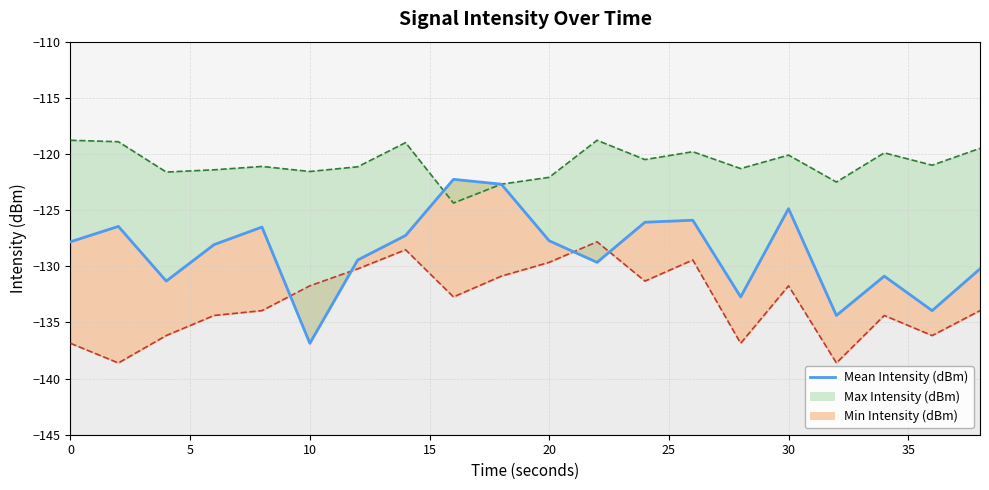

What is the difference between the maximum and minimum values?

14.6